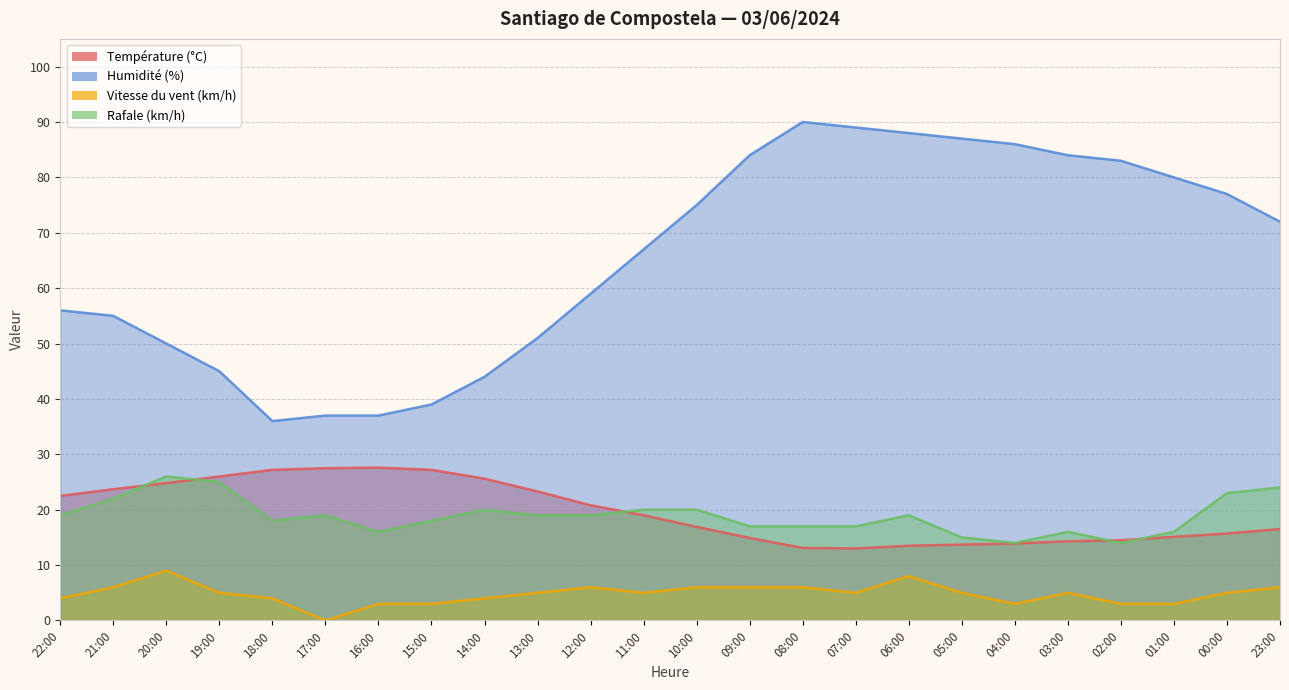

How many Vitesse du vent (km/h) values are between 4 and 6?

16